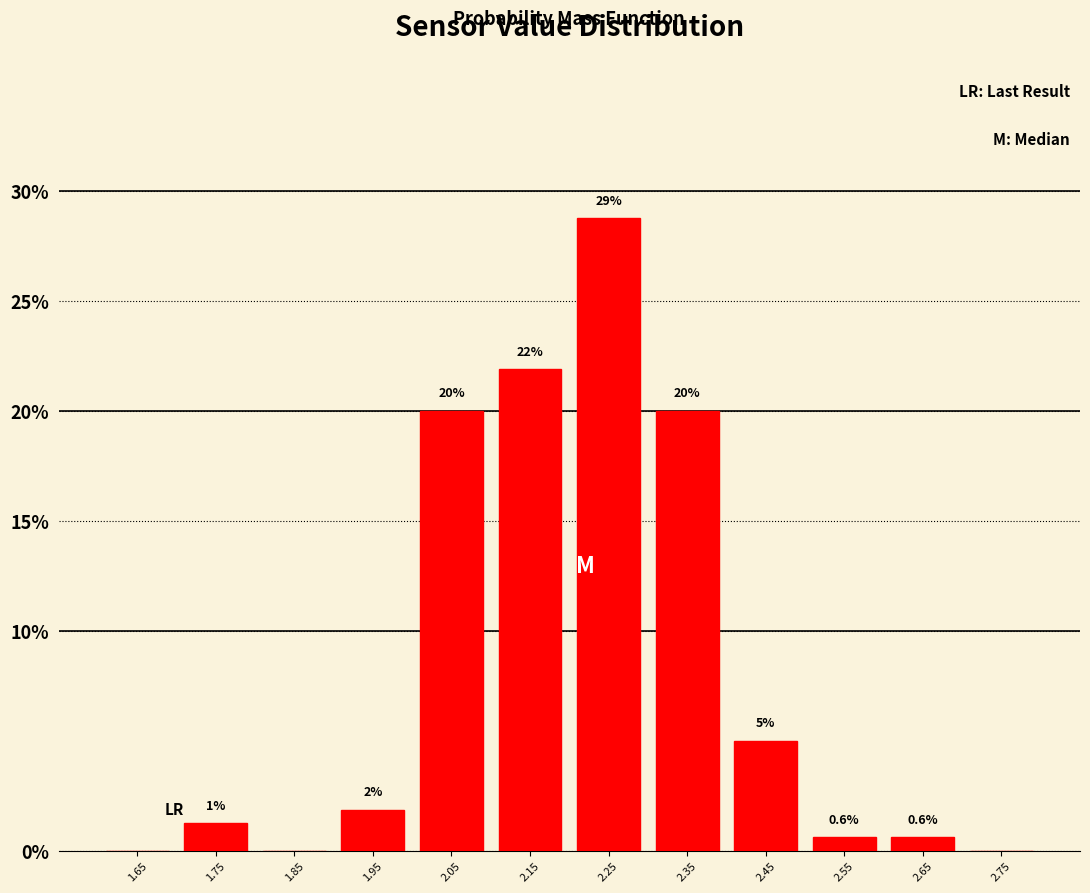

Over which range of the x-axis is the bar tallest?

2.2 to 2.3